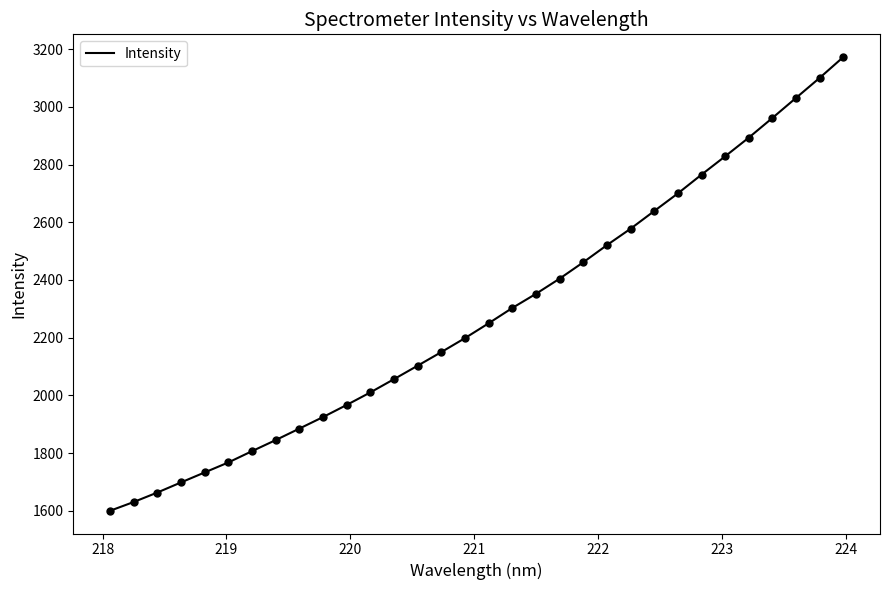

What is the maximum value shown in the chart?

3172.8